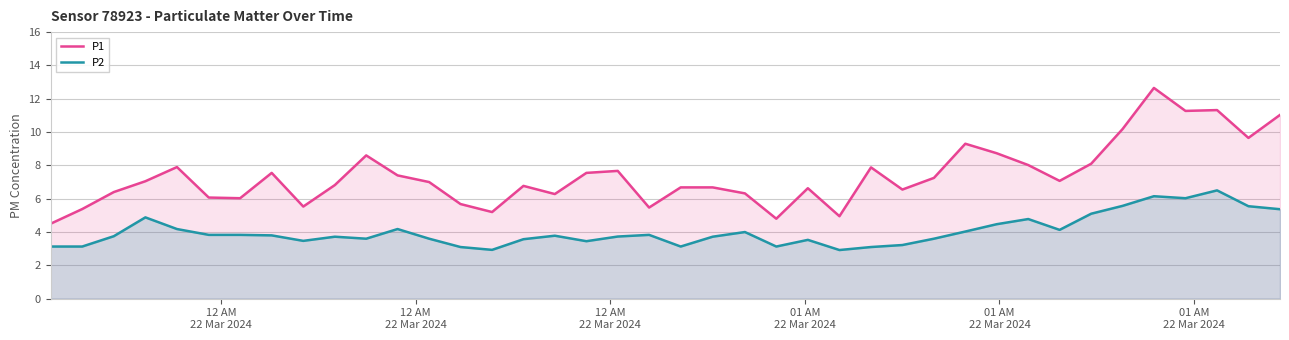

What is the difference between the maximum and minimum values in the P2 series?

3.6